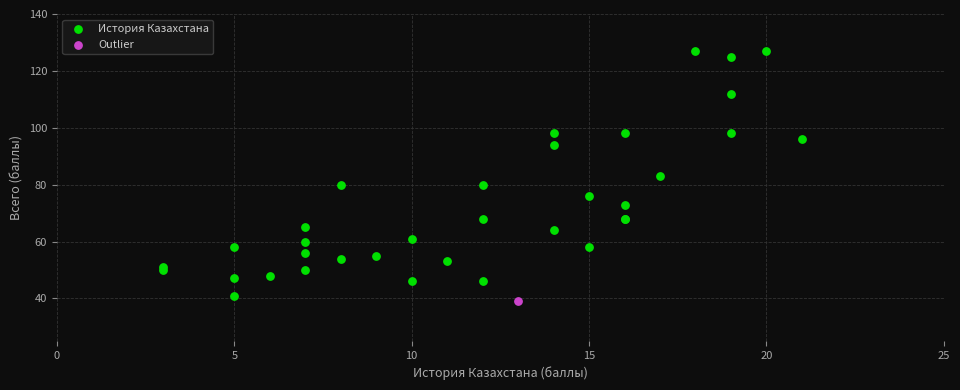

What are all the series names shown in the legend?

История Казахстана, Outlier